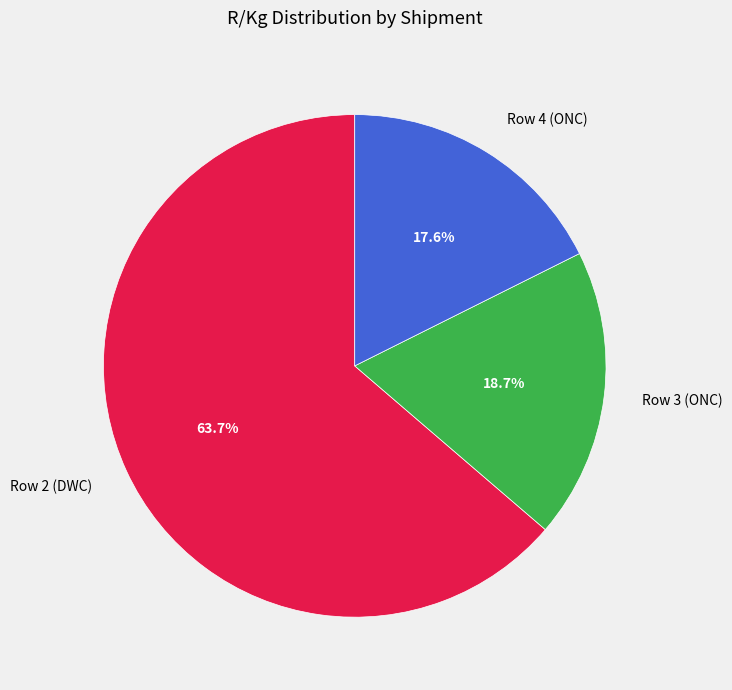

Does any single category account for the majority?

Yes